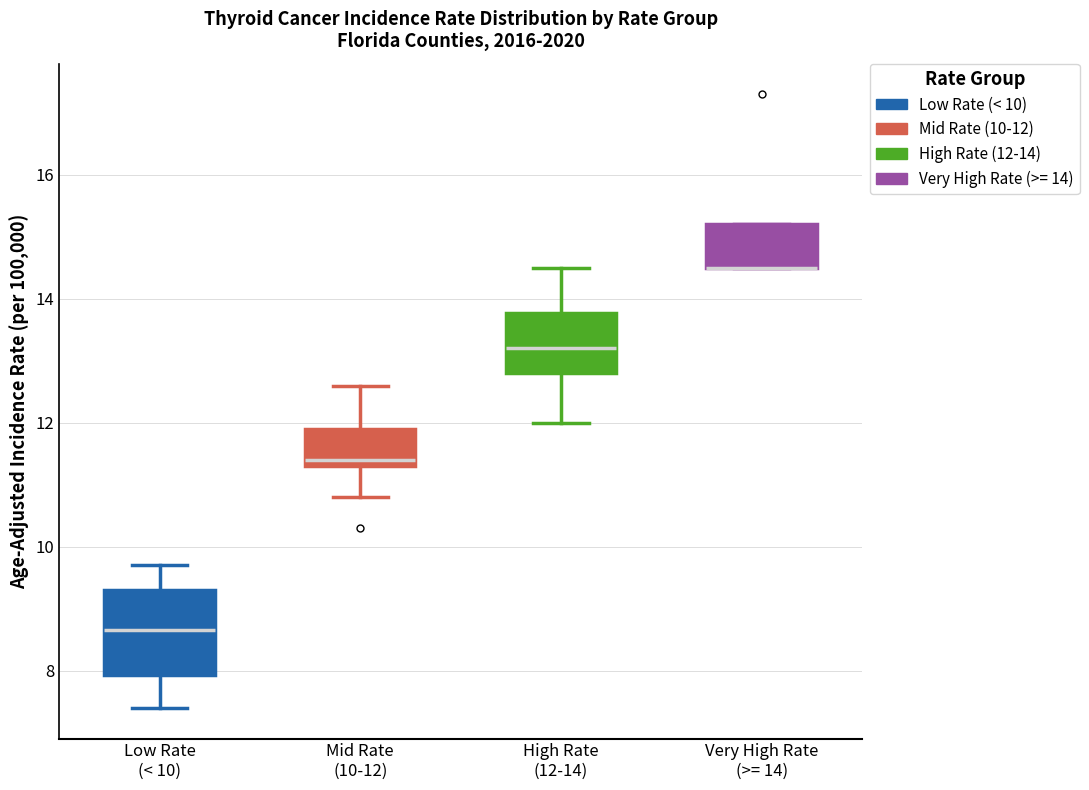

Comparing the boxes themselves (not the whiskers), which one is the tallest?

Low Rate (< 10)